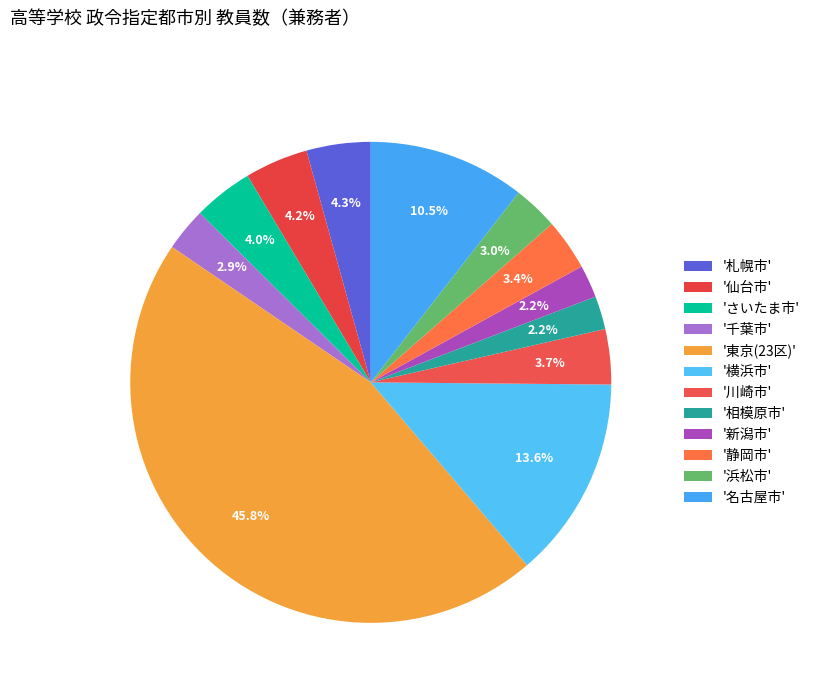

Rank the categories by value from lowest to highest.

新潟市, 相模原市, 千葉市, 浜松市, 静岡市, 川崎市, さいたま市, 仙台市, 札幌市, 名古屋市, 横浜市, 東京(23区)